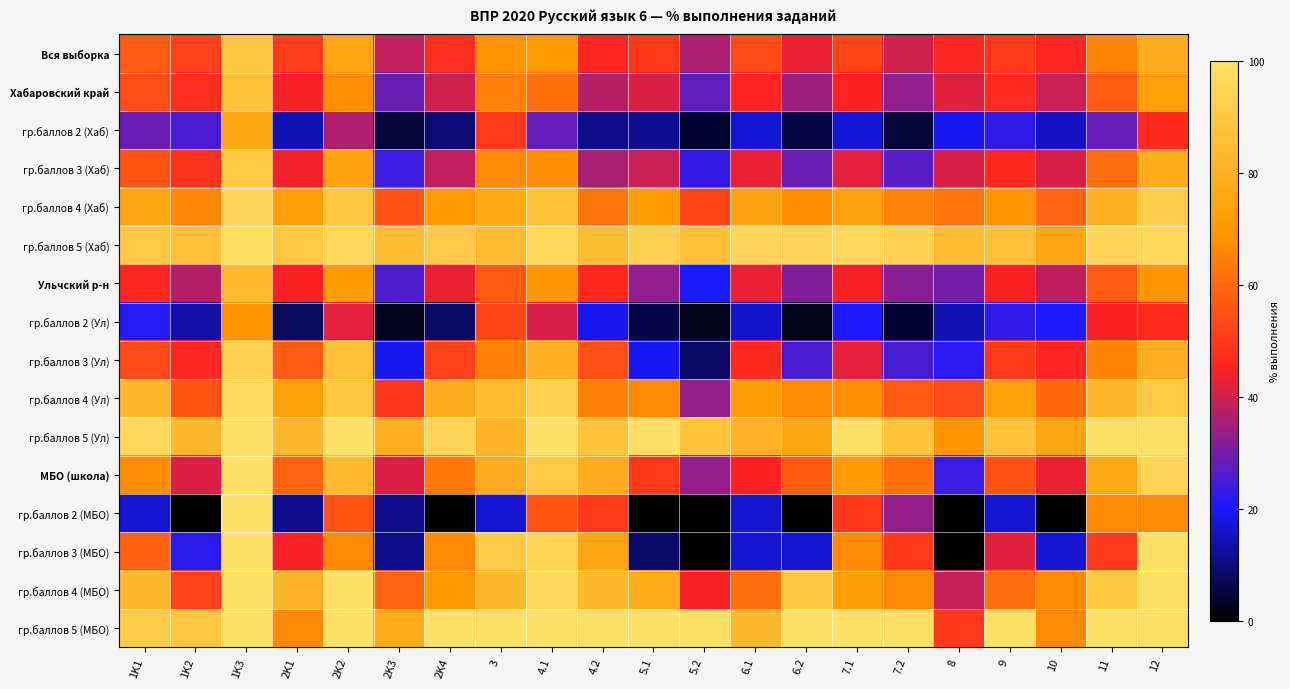

What is the spread (max minus min) of values at 7.1?

82.9